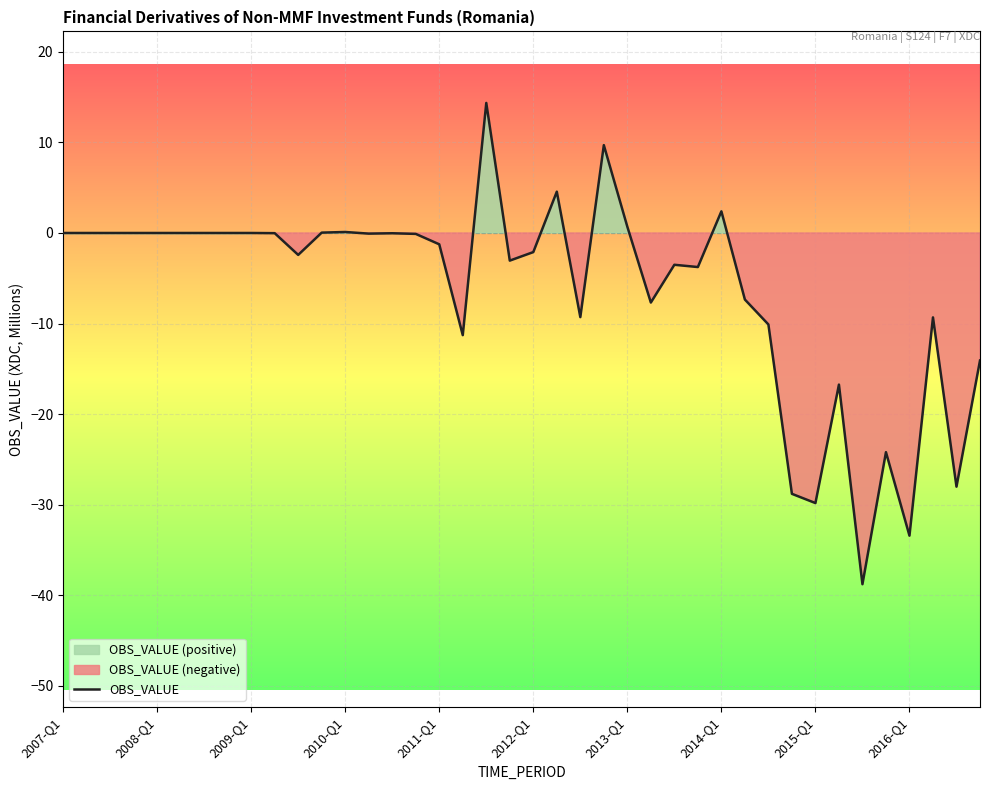

How many interior local peaks (higher than both neighbors) does the data have?

10